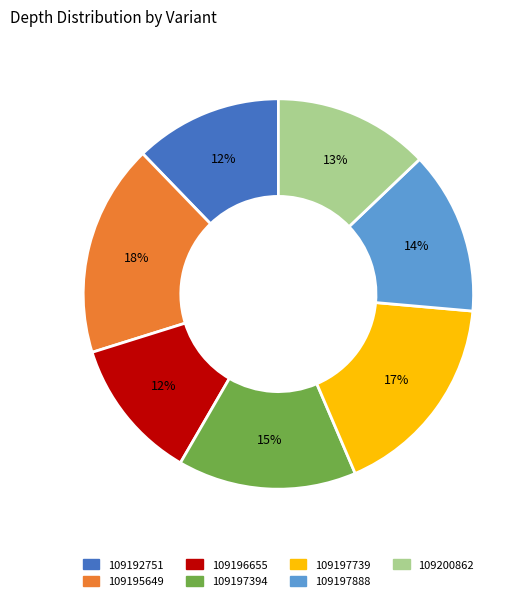

To the nearest percent, what portion does 109195649 represent?

18%